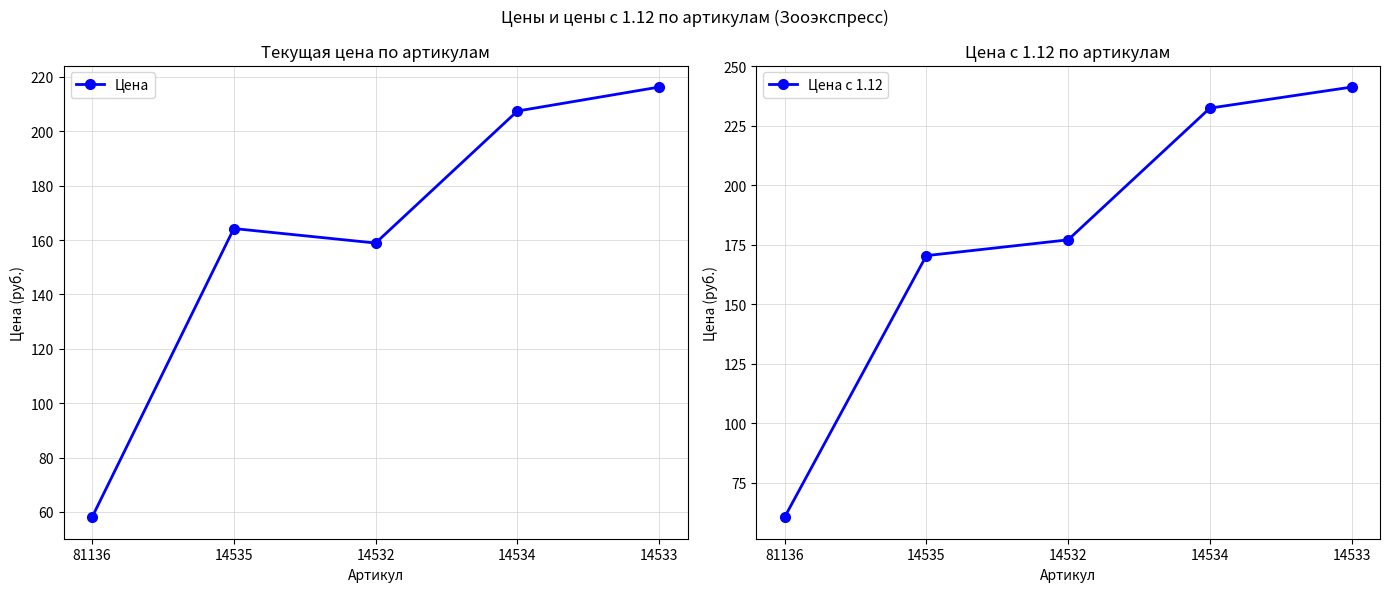

Does the chart display data point markers on the line(s)?

Yes